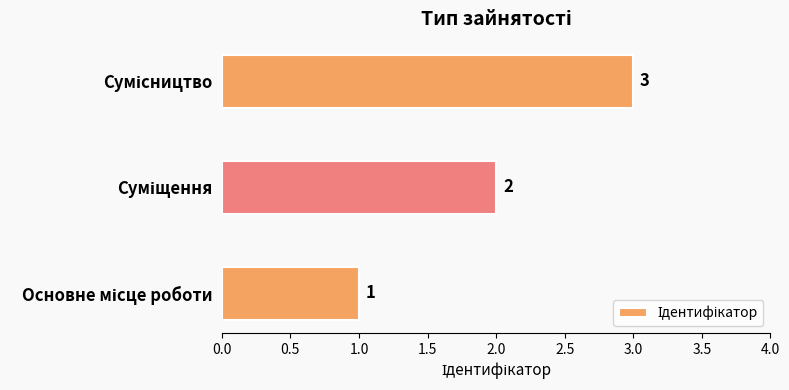

Count the values in the range 1 to 3.

3